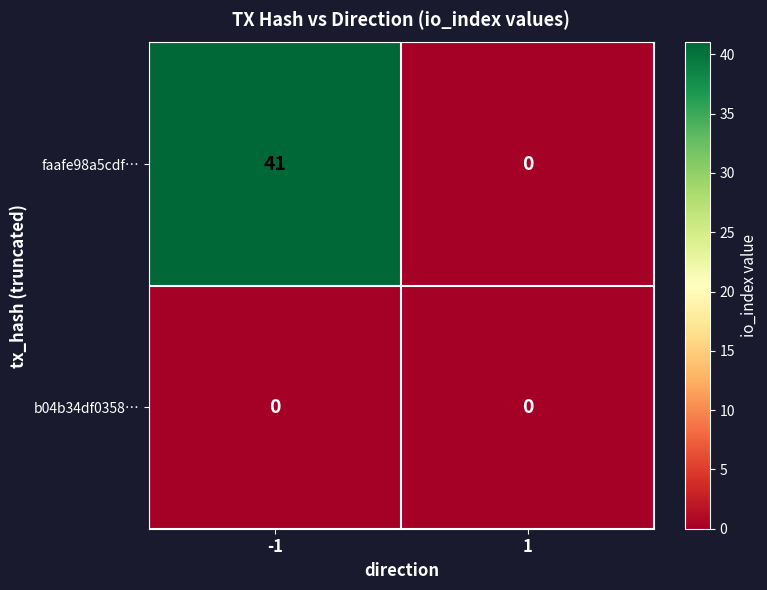

Which category has the highest value across all series?

-1